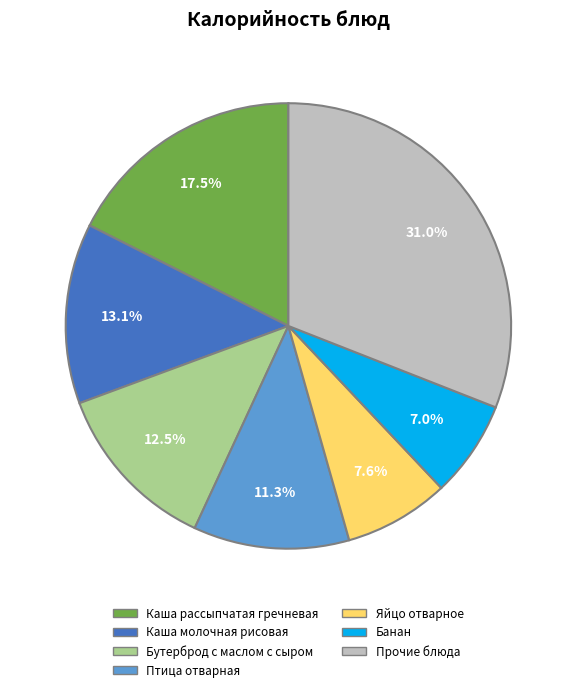

Is there any slice that represents more than half of the pie?

No